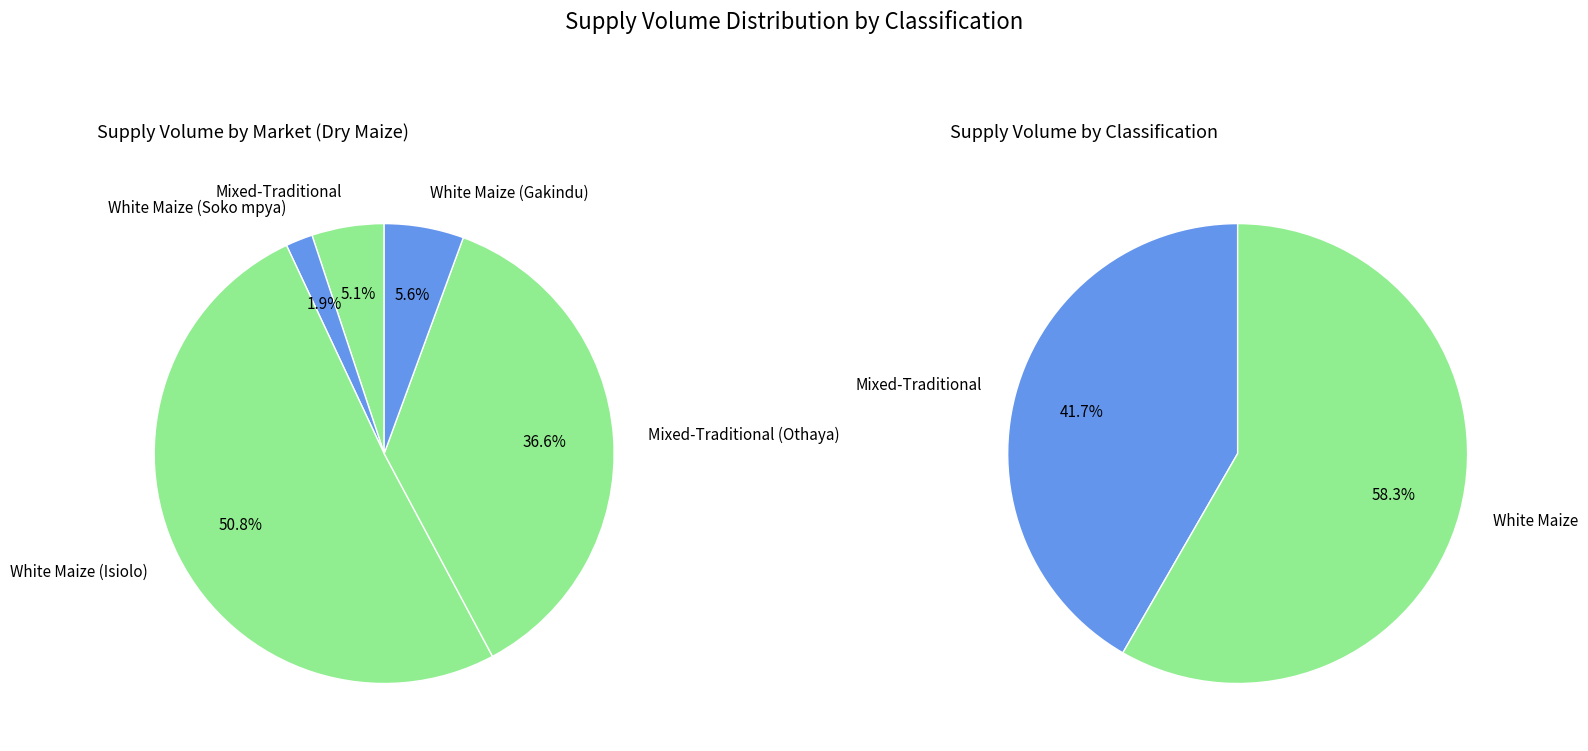

To the nearest percent, what is the difference between the largest and smallest slice percentages?

49%